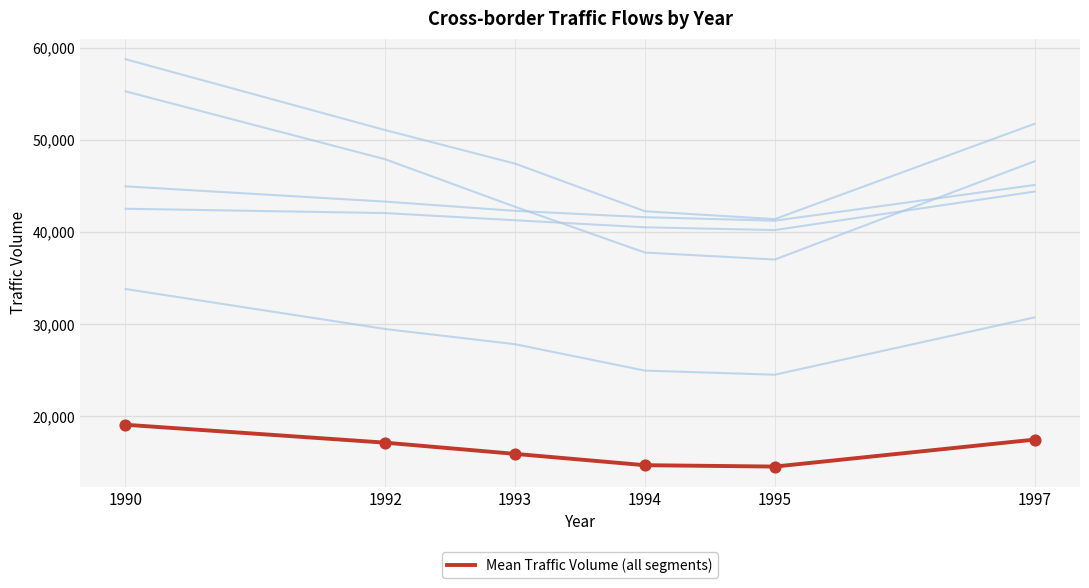

What is the ratio of the value at 1990 to the value at 1993?

1.2